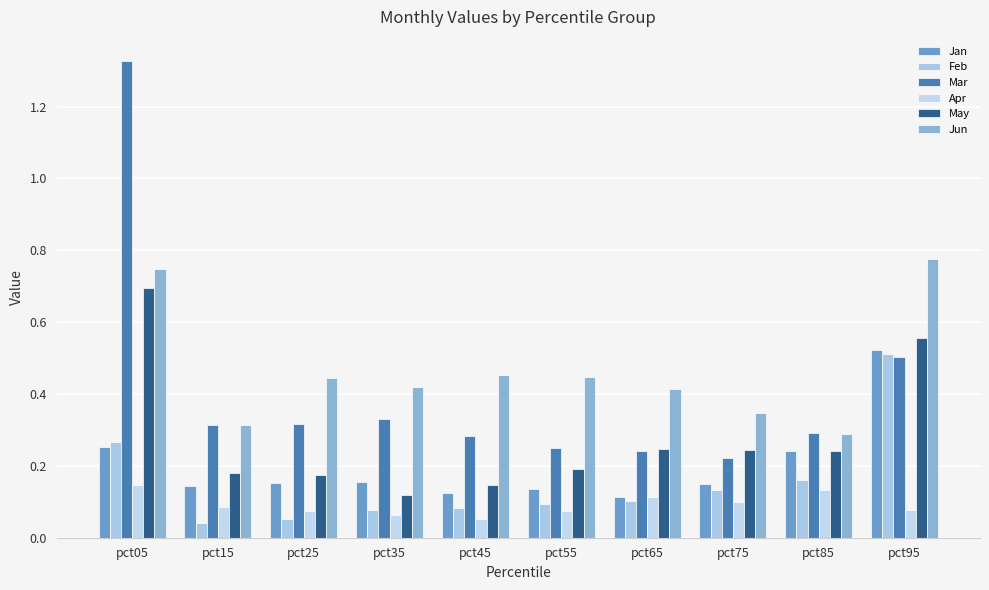

Are the bars horizontal?

No